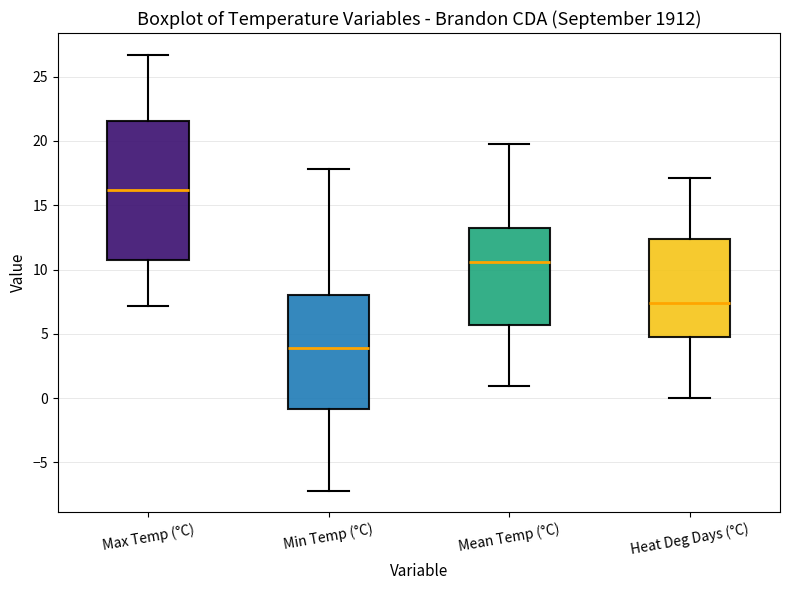

Which box is the tallest, from its lower edge to its upper edge?

Max Temp (°C)